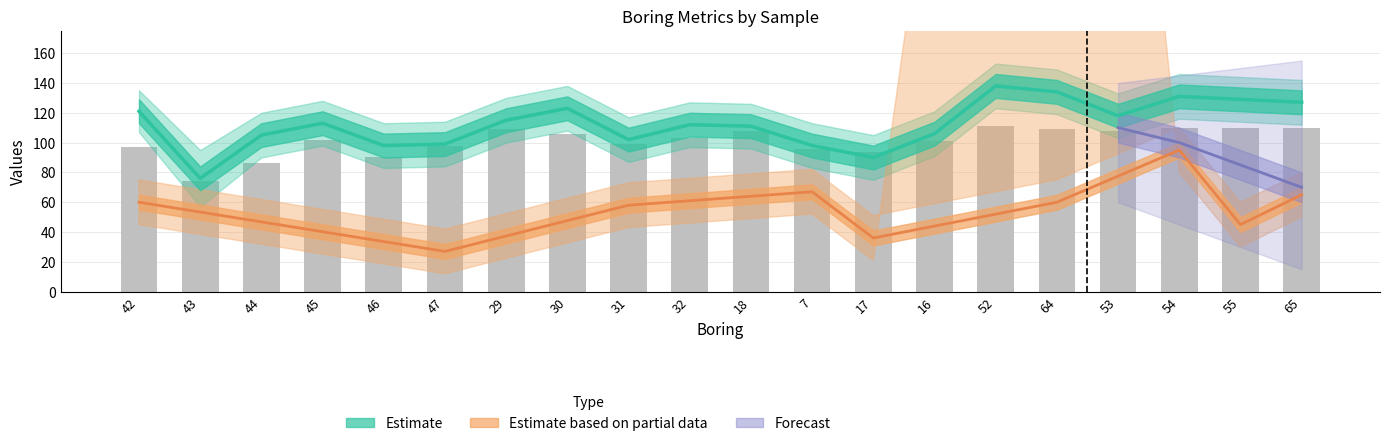

What is the difference between the highest and lowest values at 52?

27